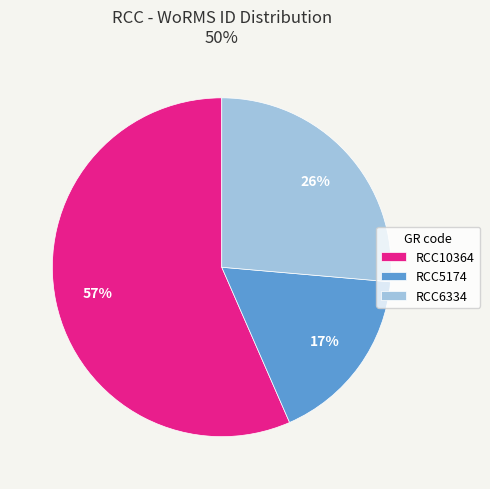

Combined, do RCC10364 and RCC6334 account for over 50%?

Yes